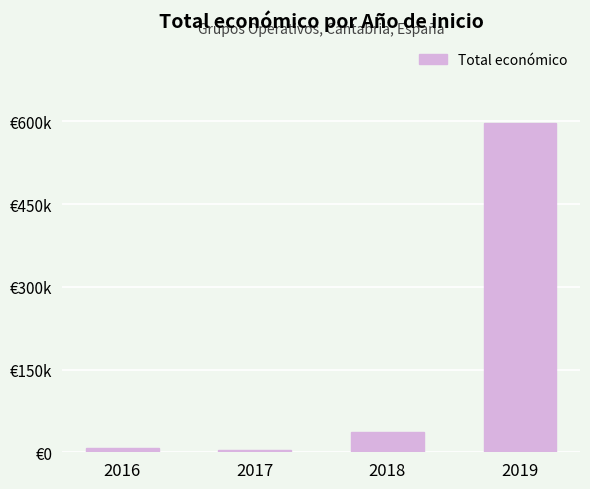

What is the sum of all values?

647557.5